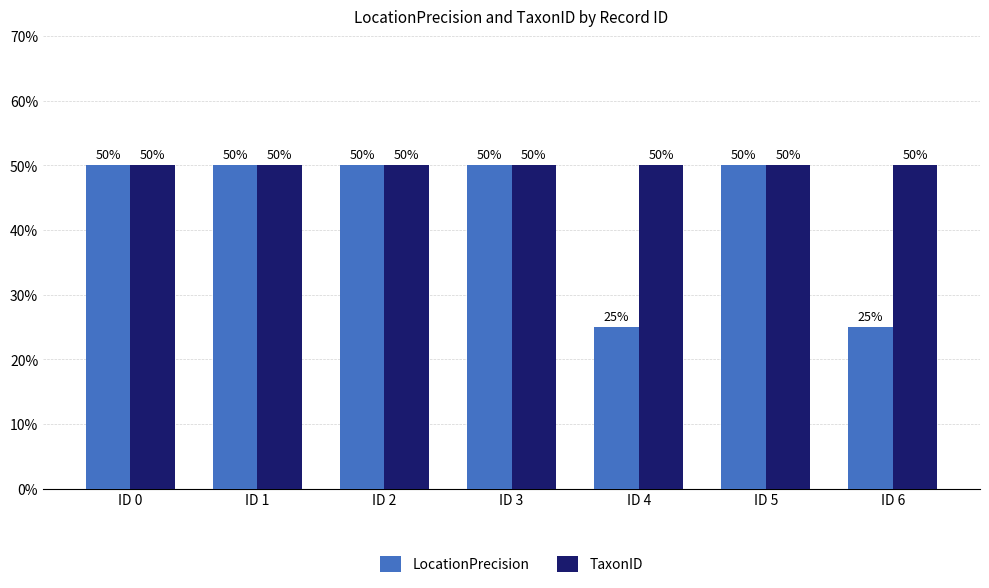

What is the greatest value displayed?

50